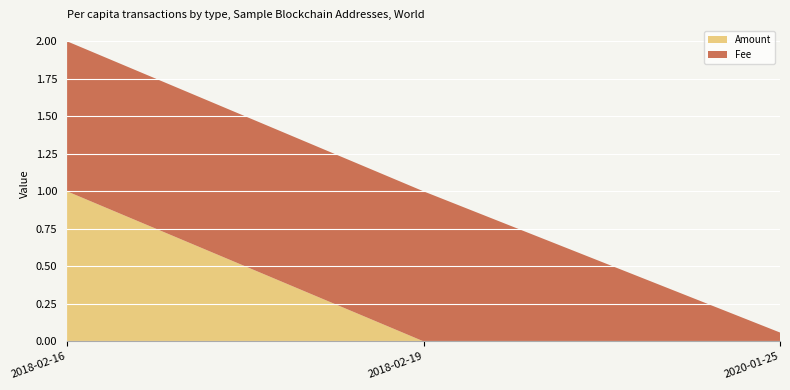

Reading left to right, list all the values displayed in this chart.

Amount: 1.0	0.0	0.0
Fee: 1.0	1.0	0.1